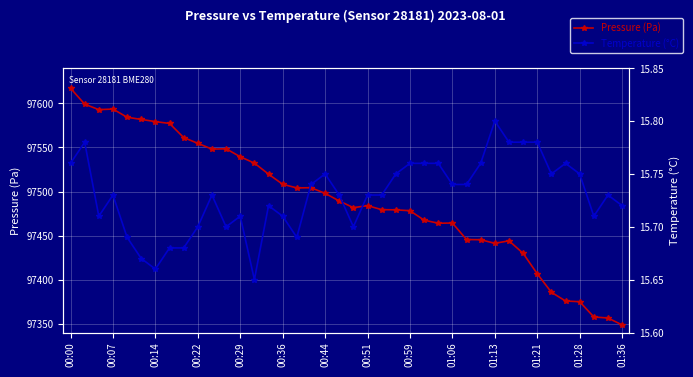

Which series has the widest spread of values?

Pressure (Pa)